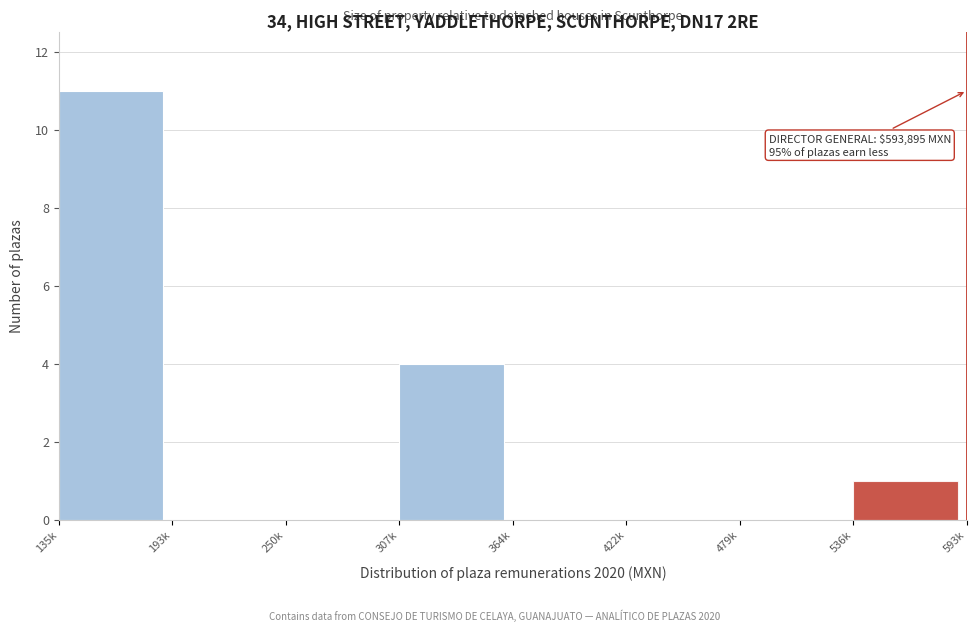

Reading left to right, transcribe all the data shown in this chart.

135k=11	193k=0	250k=0	307k=4	364k=0	422k=0	479k=0	536k=1